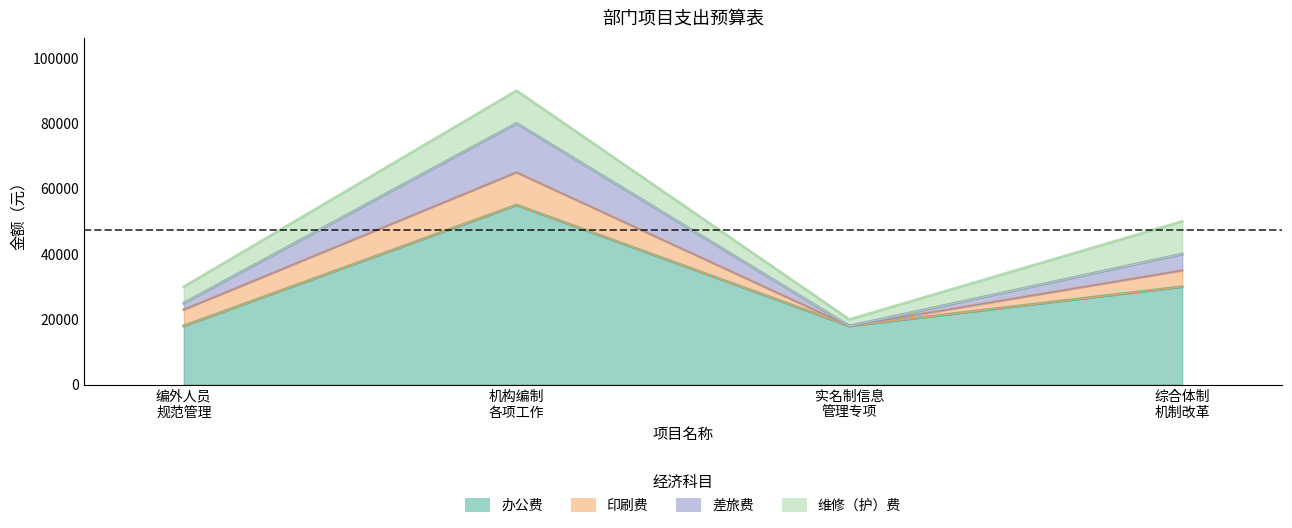

Where does the 办公费 series first go above 30000?

机构编制 各项工作